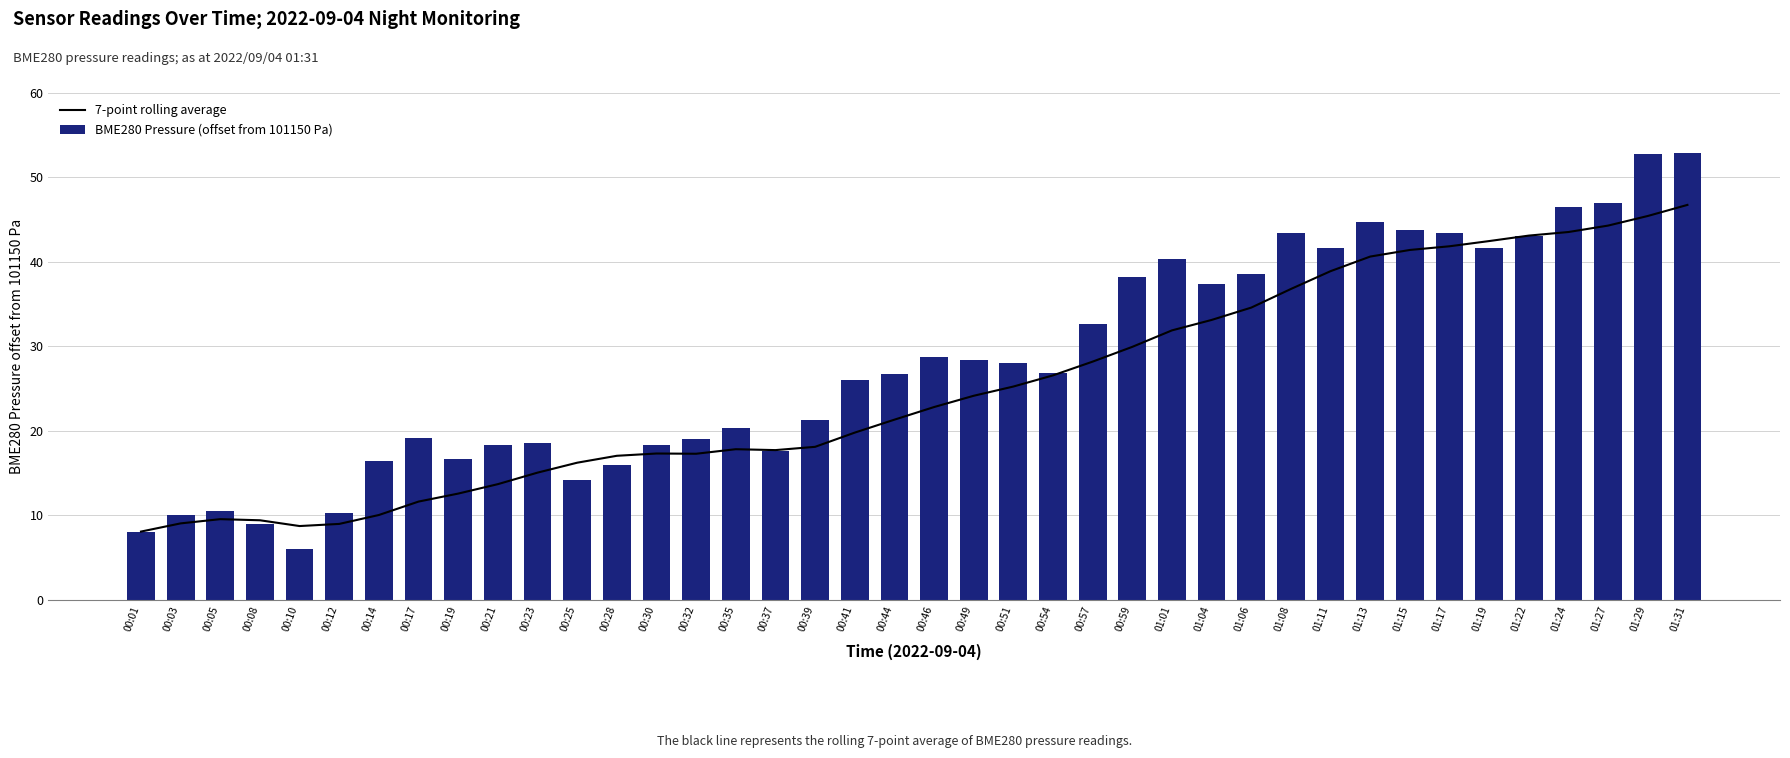

Is the value of 7-point rolling average at 00:21 greater than the value of BME280 Pressure (offset from 101150 Pa) at 01:29?

No